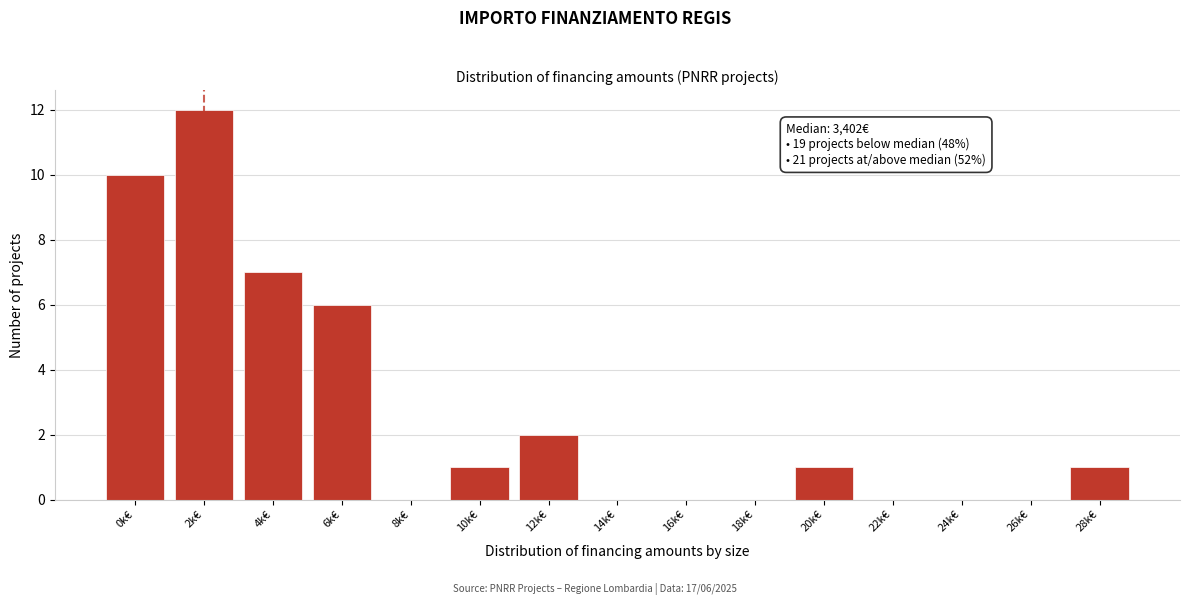

Reading left to right, what are all the values shown in this chart?

0k€=10	2k€=12	4k€=7	6k€=6	8k€=0	10k€=1	12k€=2	14k€=0	16k€=0	18k€=0	20k€=1	22k€=0	24k€=0	26k€=0	28k€=1